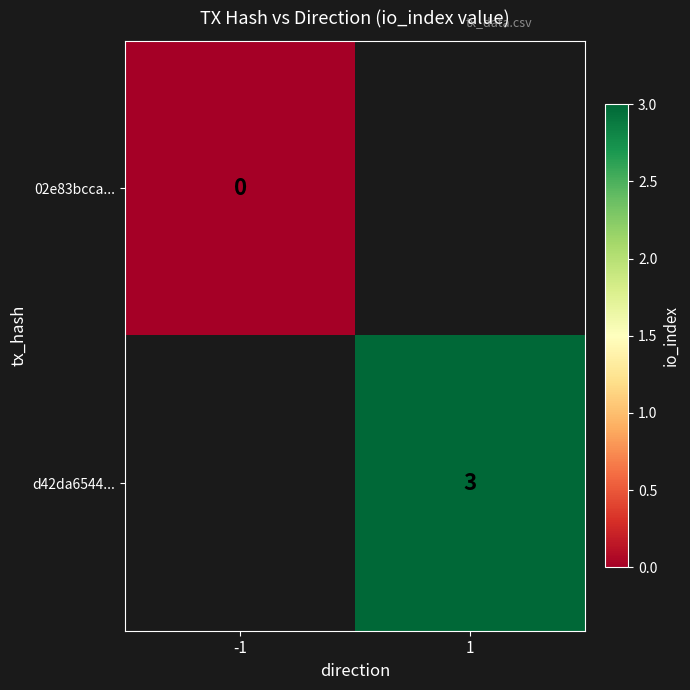

The d42da6544... series shows 3 at 1. True or false?

True